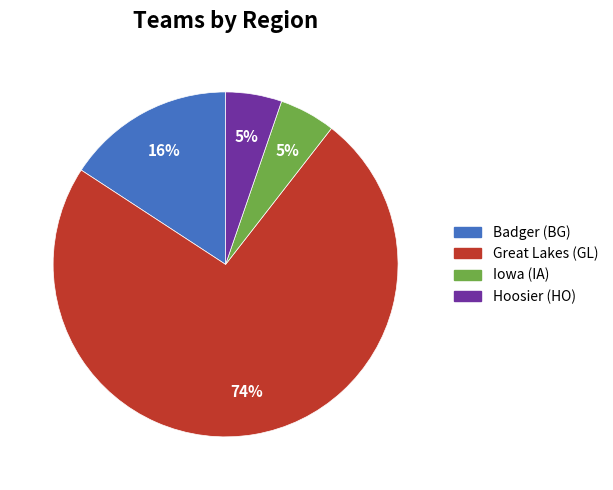

Which category has the biggest portion of the pie?

Great Lakes (GL)